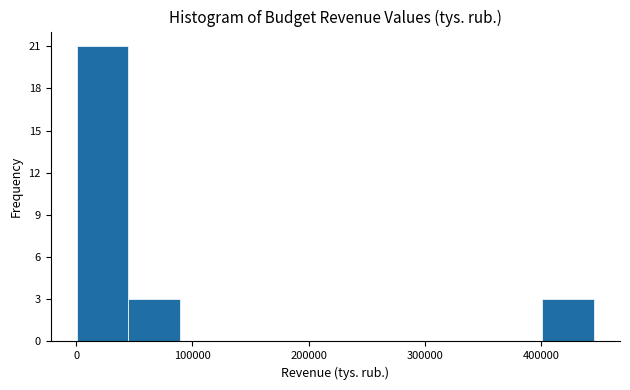

Reading left to right, list every bar in this chart as the range it spans on the x-axis followed by its height. Neither the bar edges nor the heights are printed on the chart, so give them approximately, as read against the axes.

0 to 40000: 21
40000 to 90000: 3
90000 to 130000: 0
130000 to 180000: 0
180000 to 220000: 0
220000 to 270000: 0
270000 to 310000: 0
310000 to 360000: 0
360000 to 400000: 0
400000 to 450000: 3